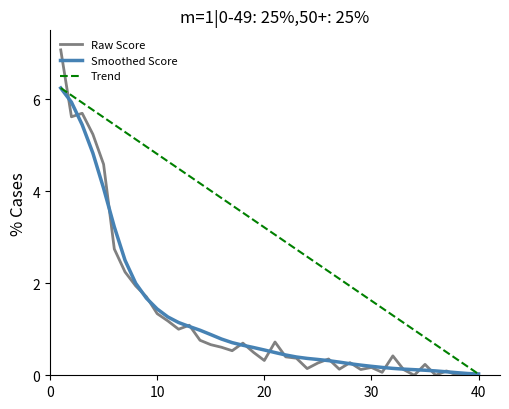

What is the highest value of the Smoothed Score series?

6.2